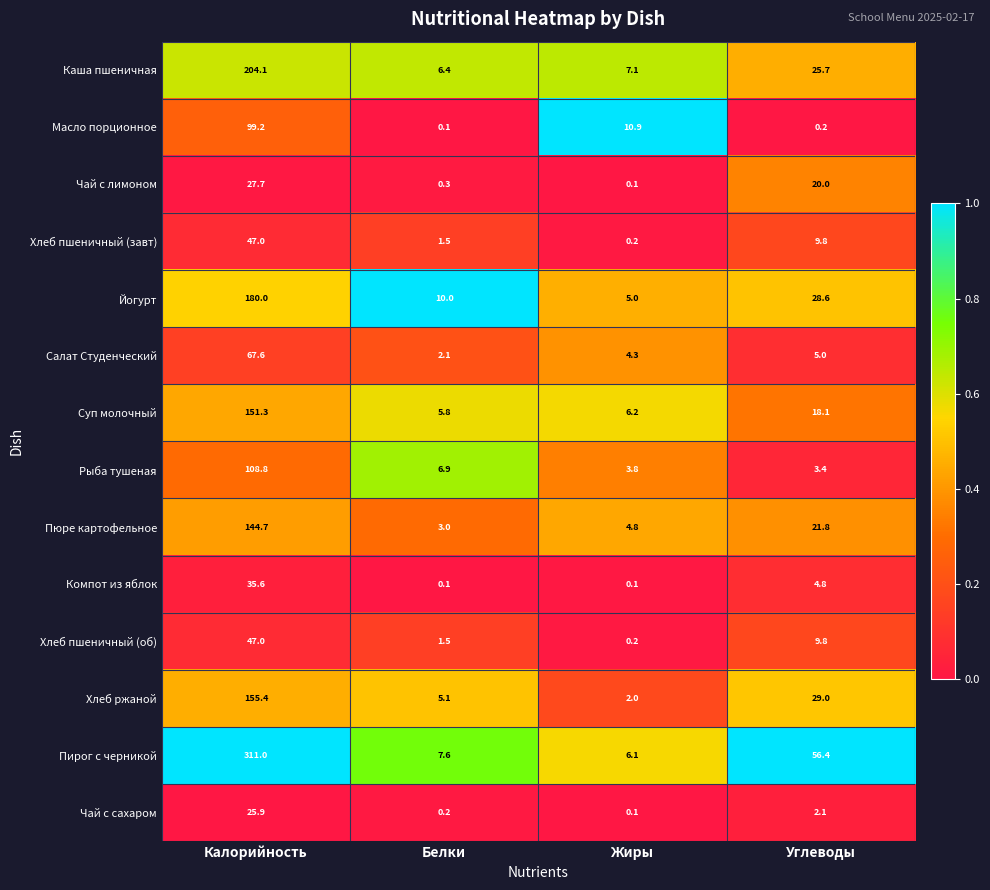

How many series are shown in this chart?

14